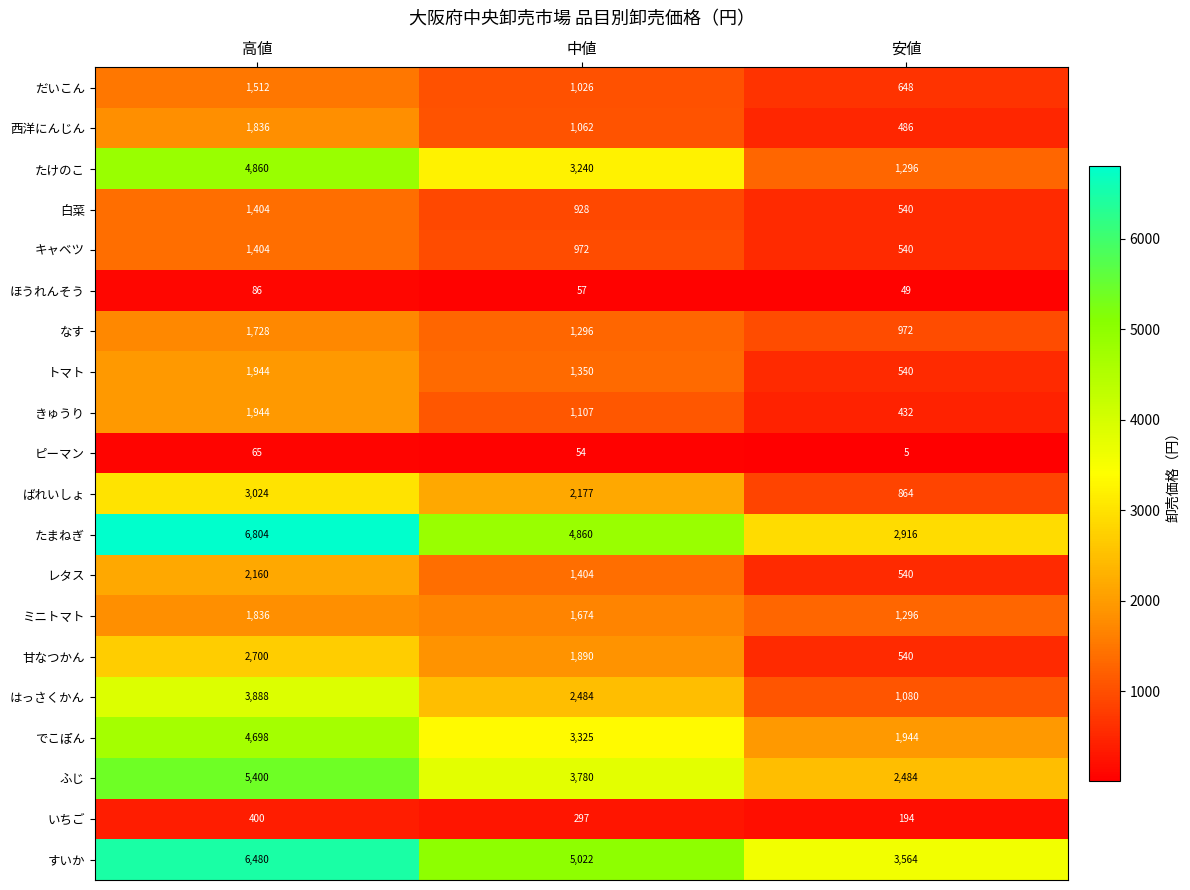

What is the sum of all トマト values?

3834